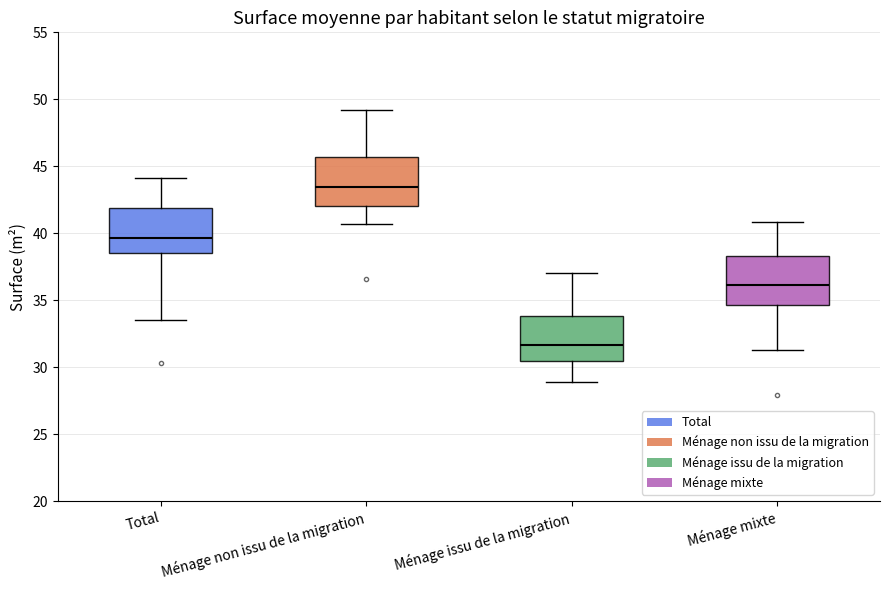

Reading left to right, read every box against the y-axis: the position of its median line, the range the box covers, and the ends of its whiskers. The values are not printed on the chart, so give them approximately, as read against the axis.

Total: median 39.5, box 38.5 to 42.0, whiskers 33.5 to 44.0
Ménage non issu de la migration: median 43.5, box 42.0 to 45.5, whiskers 40.5 to 49.0
Ménage issu de la migration: median 31.5, box 30.5 to 34.0, whiskers 29.0 to 37.0
Ménage mixte: median 36.0, box 34.5 to 38.5, whiskers 31.5 to 41.0